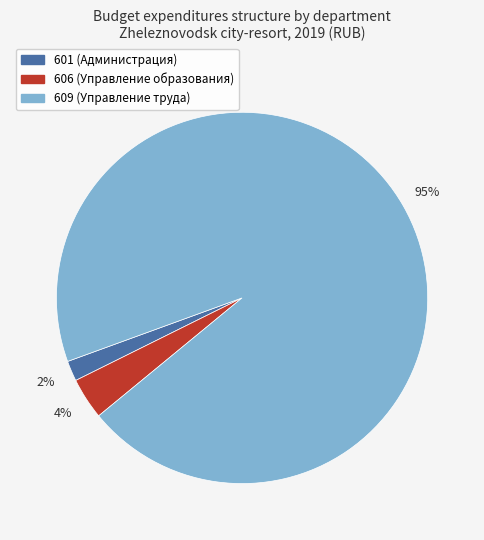

Is there any slice that represents more than half of the pie?

Yes